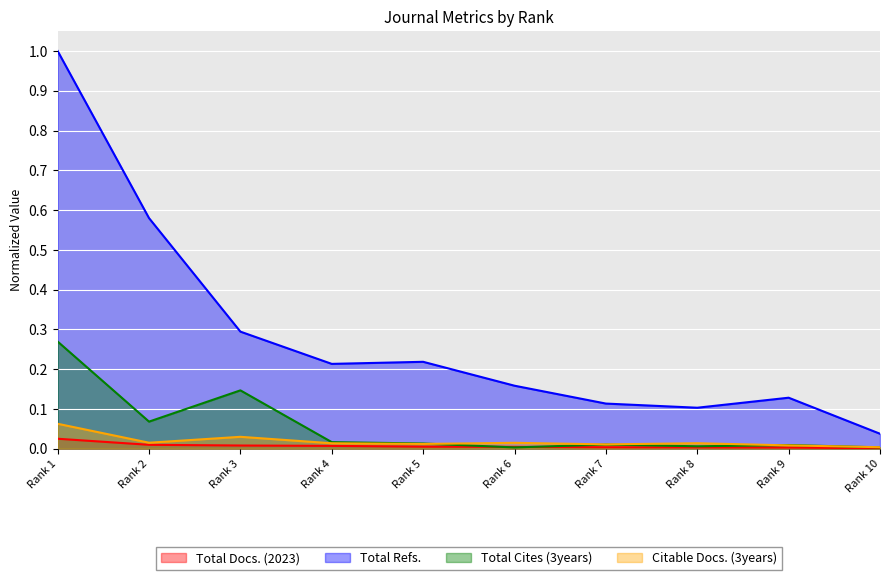

Which category has the lowest value in the Total Cites (3years) series?

Rank 6